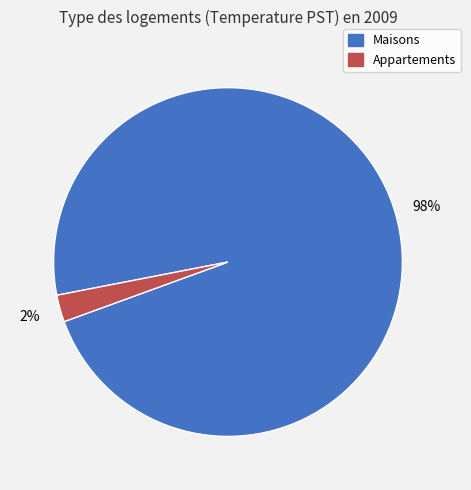

Is there a majority slice in this chart?

Yes